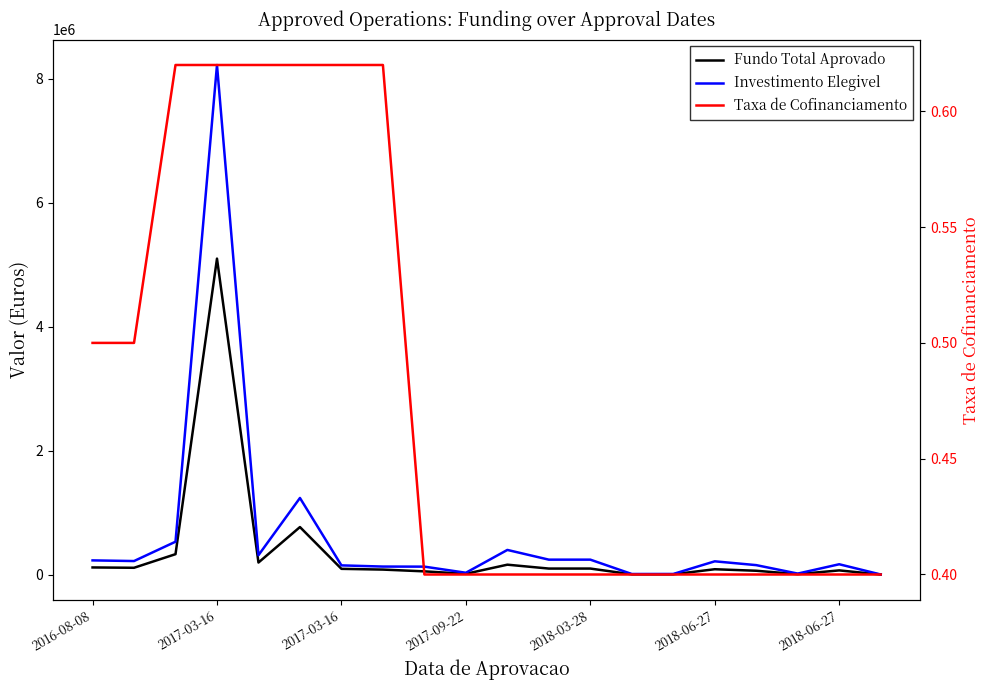

What is the minimum value for Taxa de Cofinanciamento?

0.4